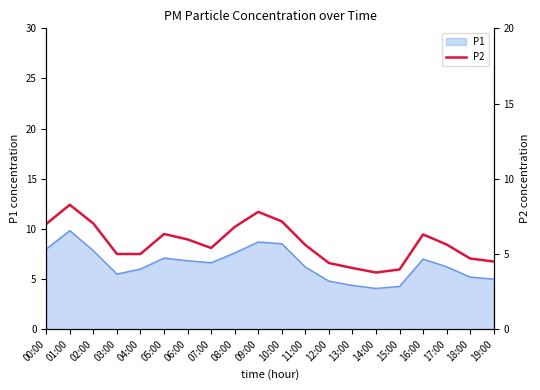

The P1 series shows 6.8 at 06:00. True or false?

True